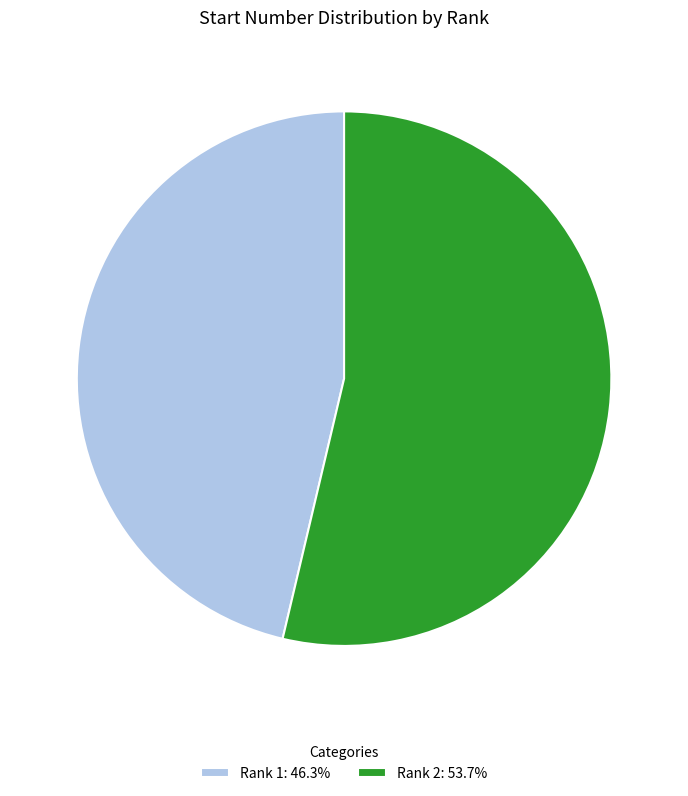

Is Rank 2: 53.7% the majority of the pie?

Yes